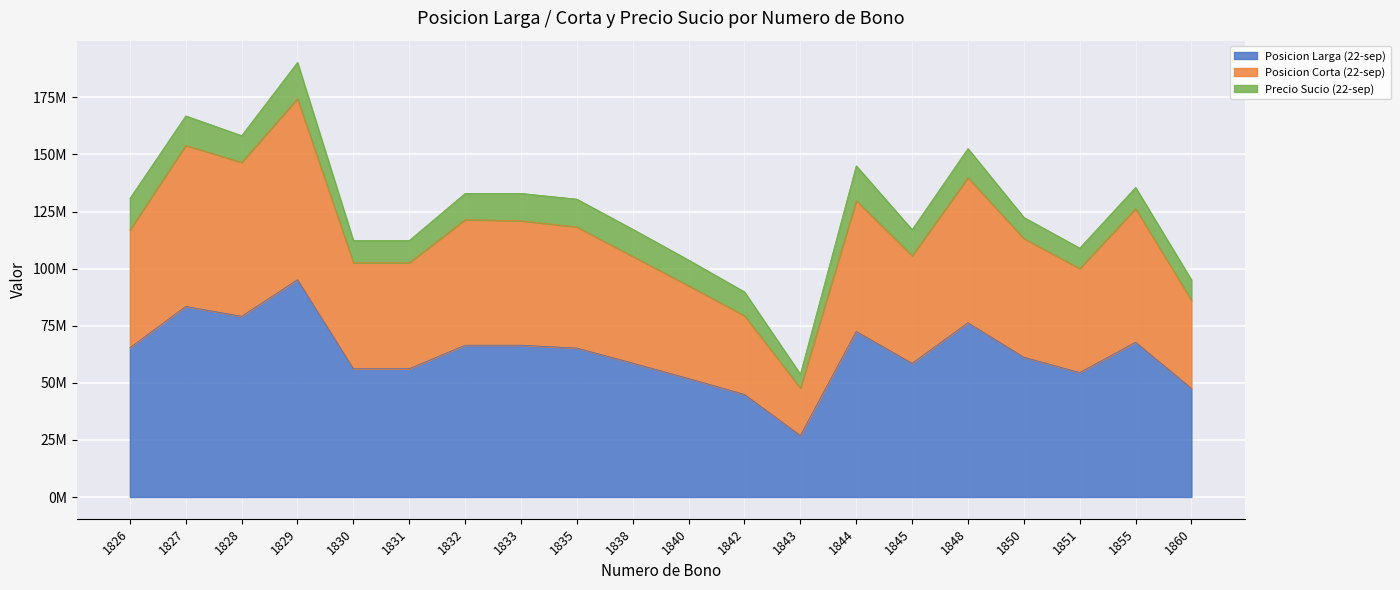

Is it true that Posicion Larga (22-sep) equals 30199217 at 1830?

False